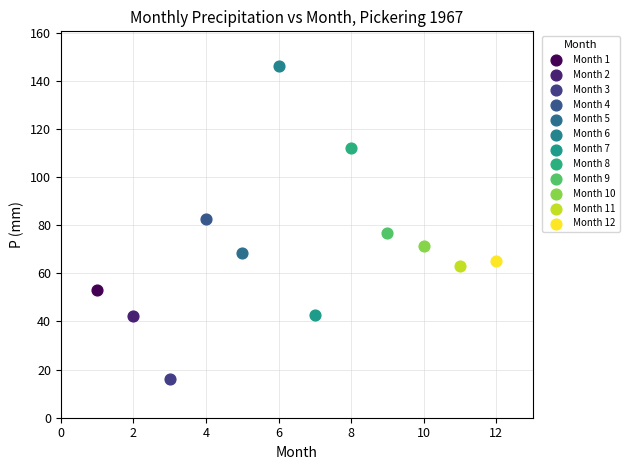

What are all the series names shown in the legend?

Month 1, Month 2, Month 3, Month 4, Month 5, Month 6, Month 7, Month 8, Month 9, Month 10, Month 11, Month 12